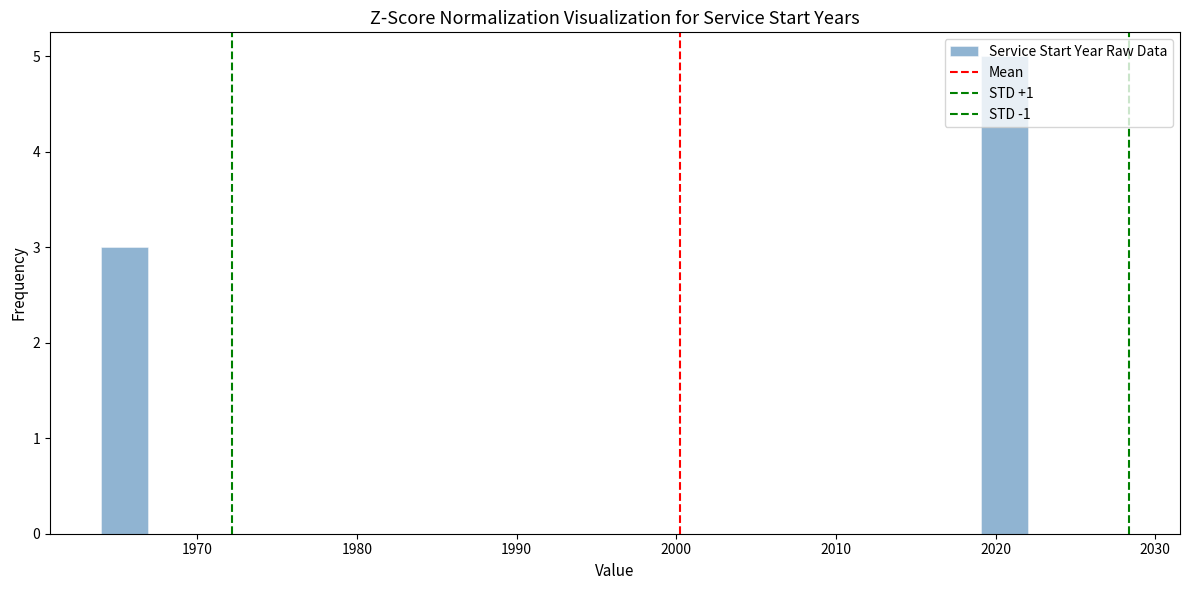

Read against the x-axis, roughly where is the centre of the tallest bar?

2021